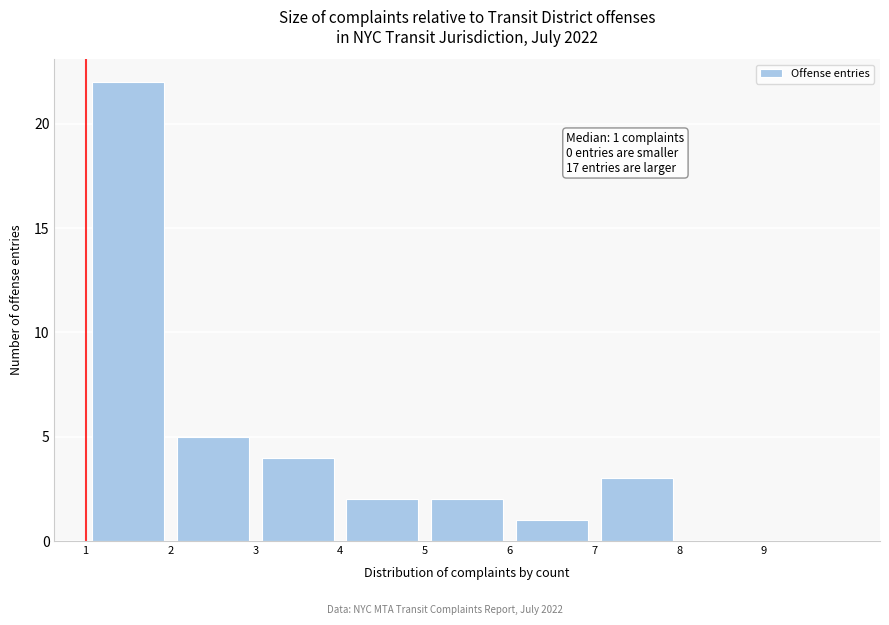

Which range on the x-axis has the tallest bar?

1 to 2